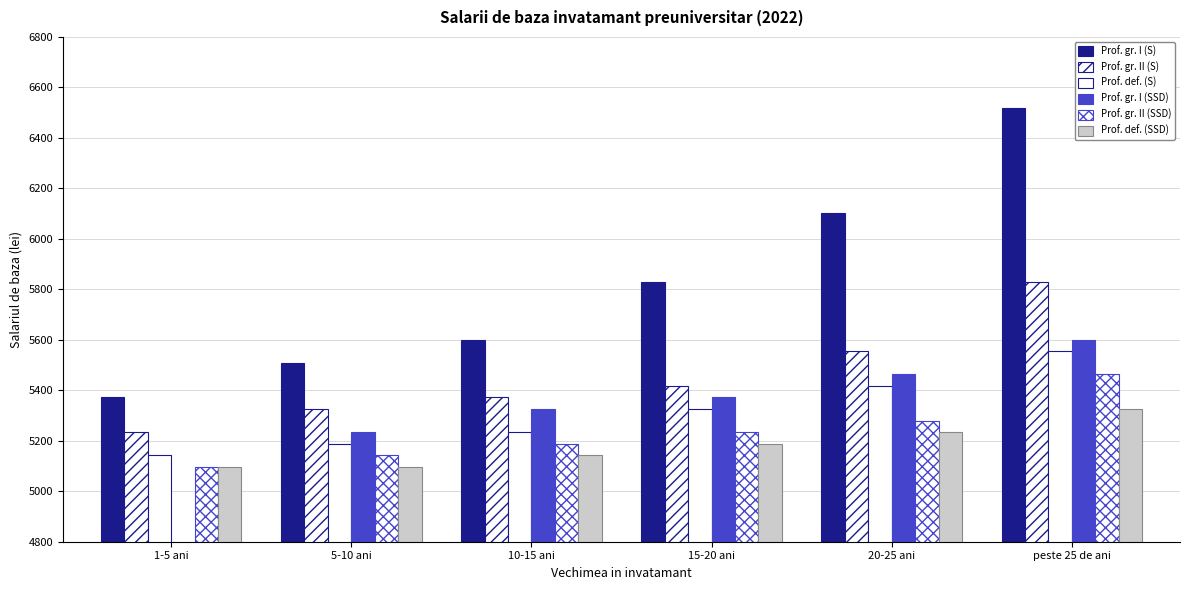

Rank the series at 5-10 ani from highest to lowest value.

Prof. gr. I (S), Prof. gr. II (S), Prof. gr. I (SSD), Prof. def. (S), Prof. gr. II (SSD), Prof. def. (SSD)